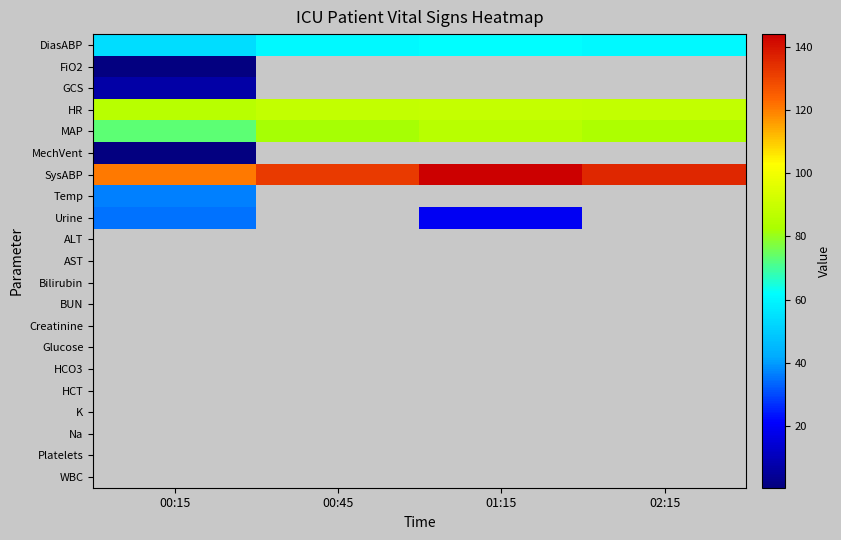

What value does the MechVent series have at 00:15?

1.0